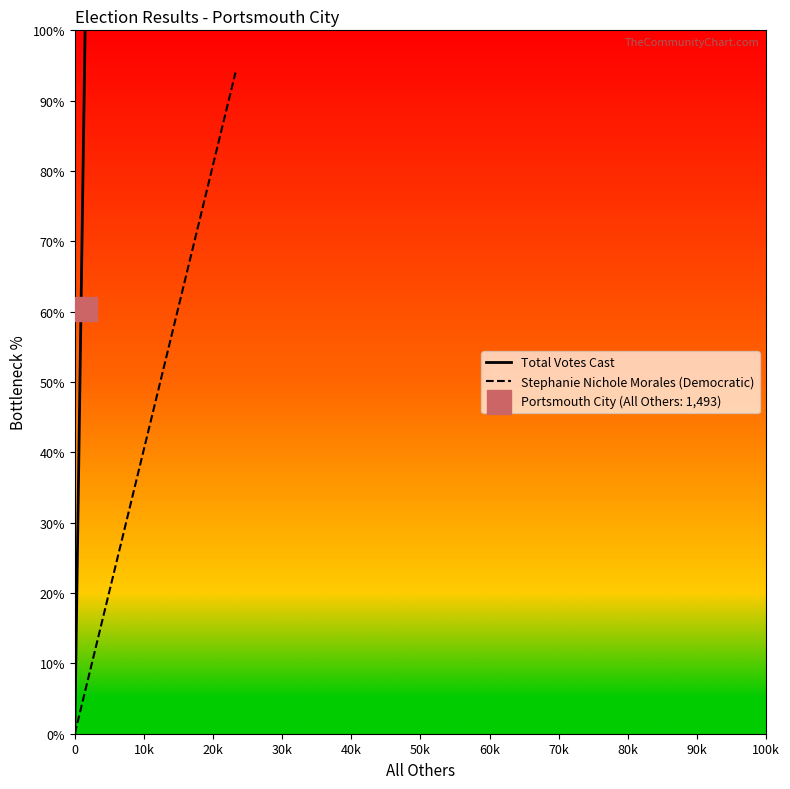

Which series contains the highest Y value?

Total Votes Cast